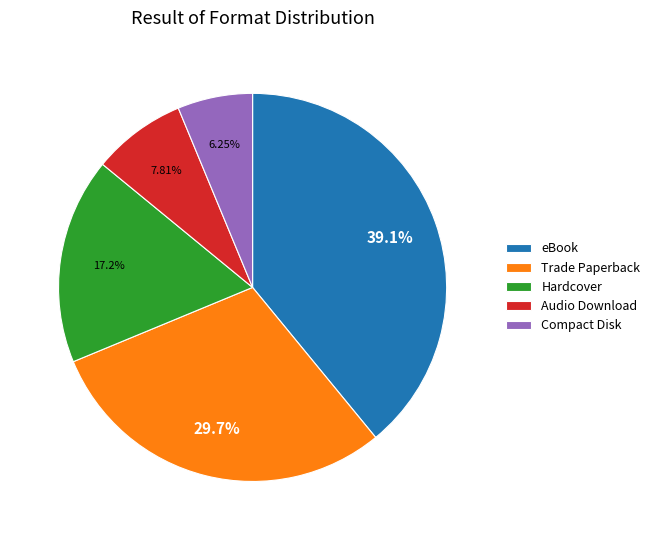

Which slice is the smallest?

Compact Disk